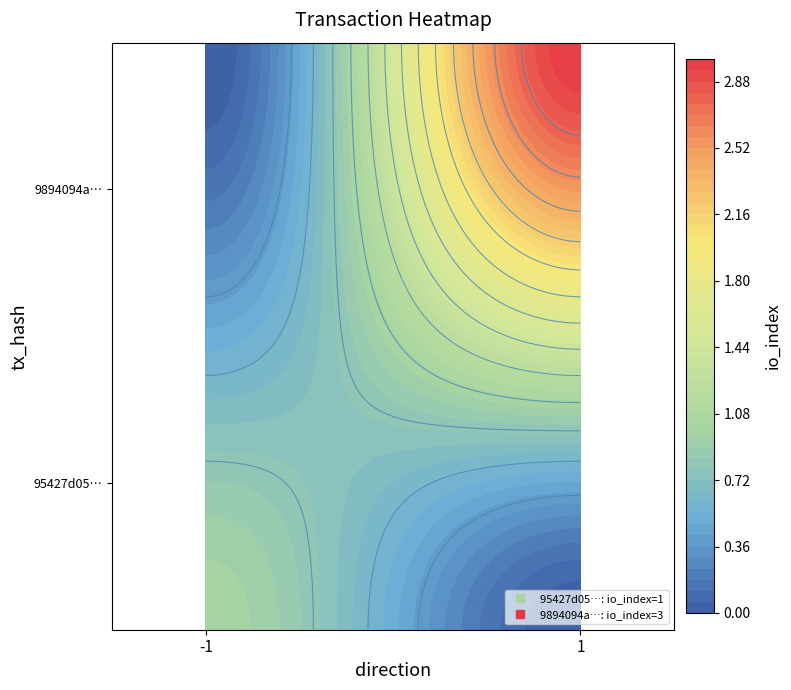

What is the maximum value for 9894094a778c09079ed294a70c4ad1c7aa81fbf?

3